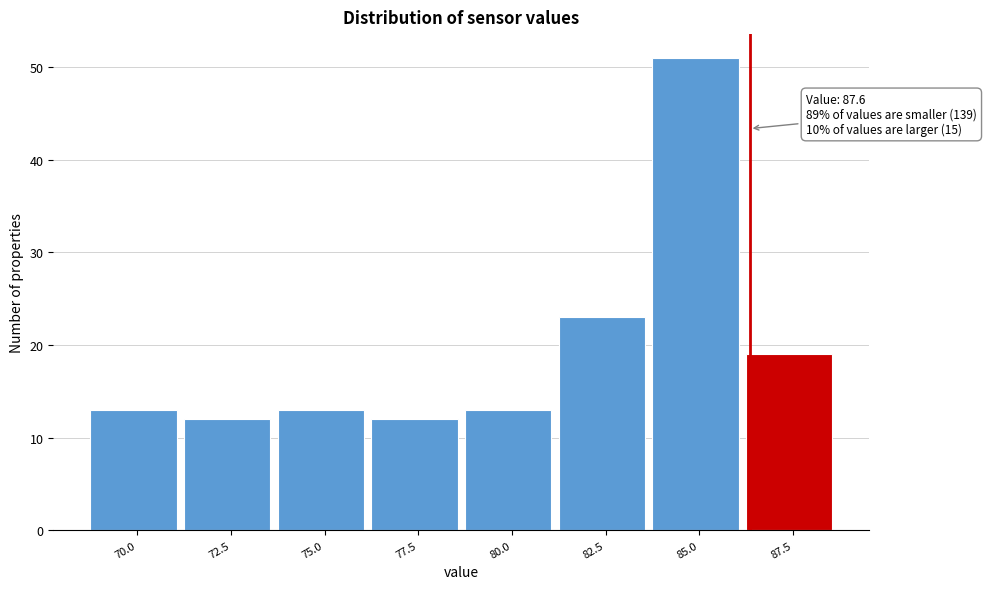

Reading right to left, transcribe all the data shown in this chart.

19	51	23	13	12	13	12	13